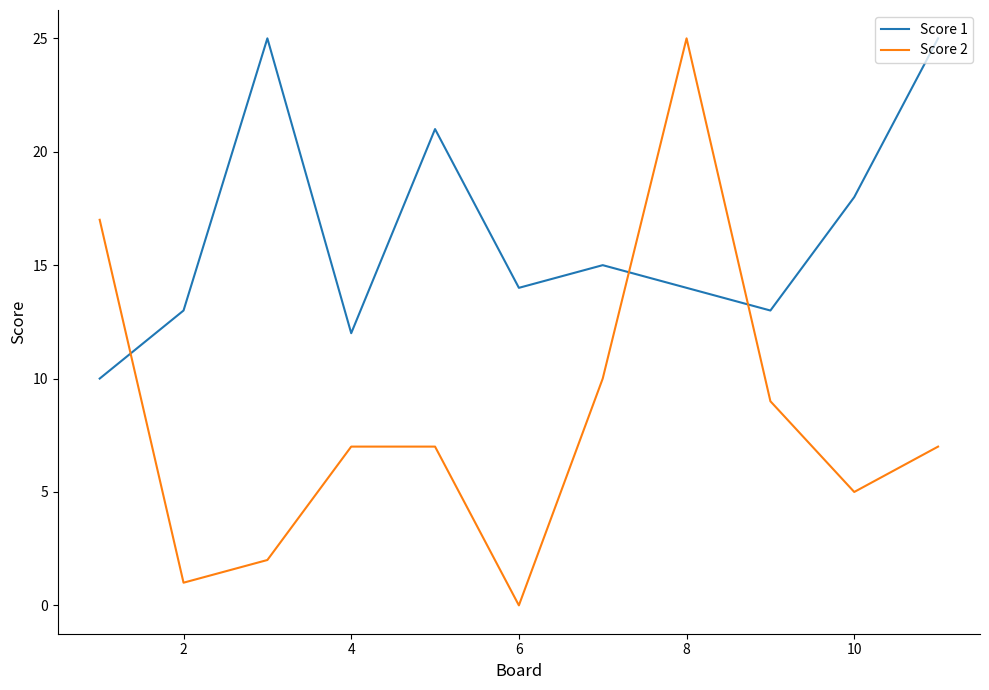

Is this an area chart (filled region under the line)?

No